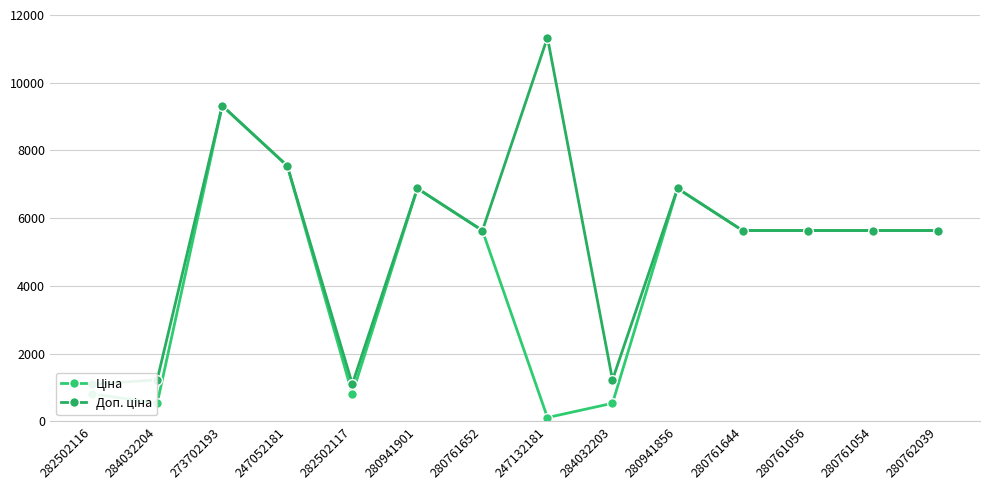

At which label does Доп. ціна reach its peak?

247132181